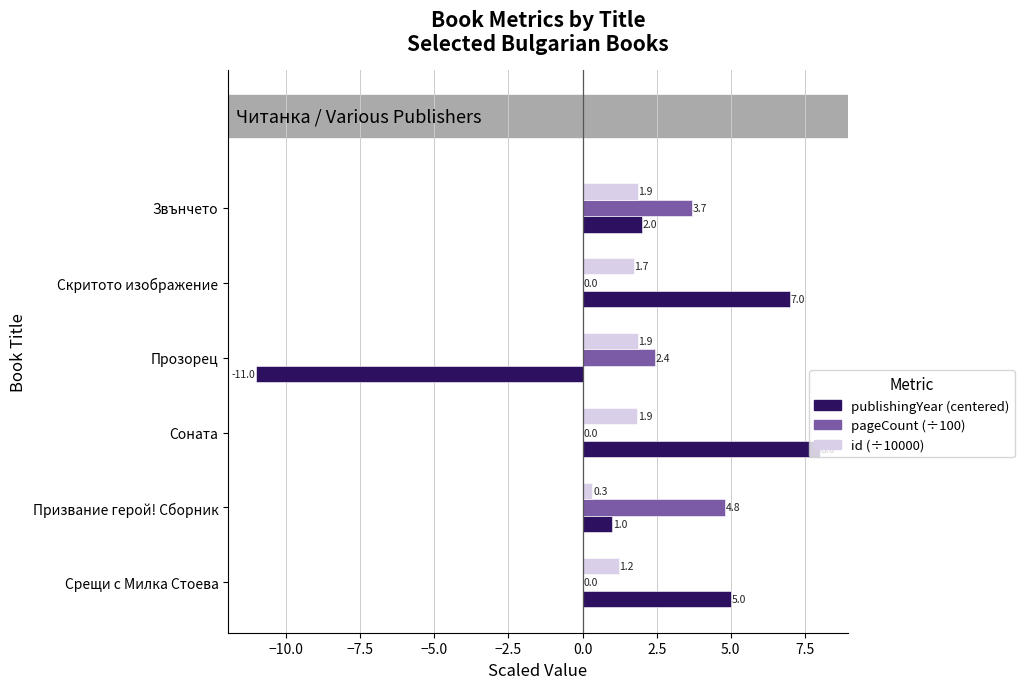

At which label is pageCount (÷100) closest to 2?

Прозорец